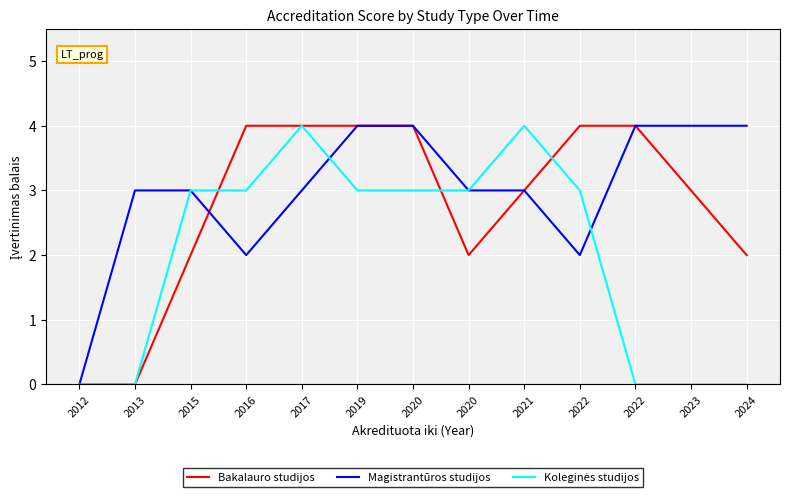

How many intersections are there between Bakalauro studijos and Koleginės studijos?

3